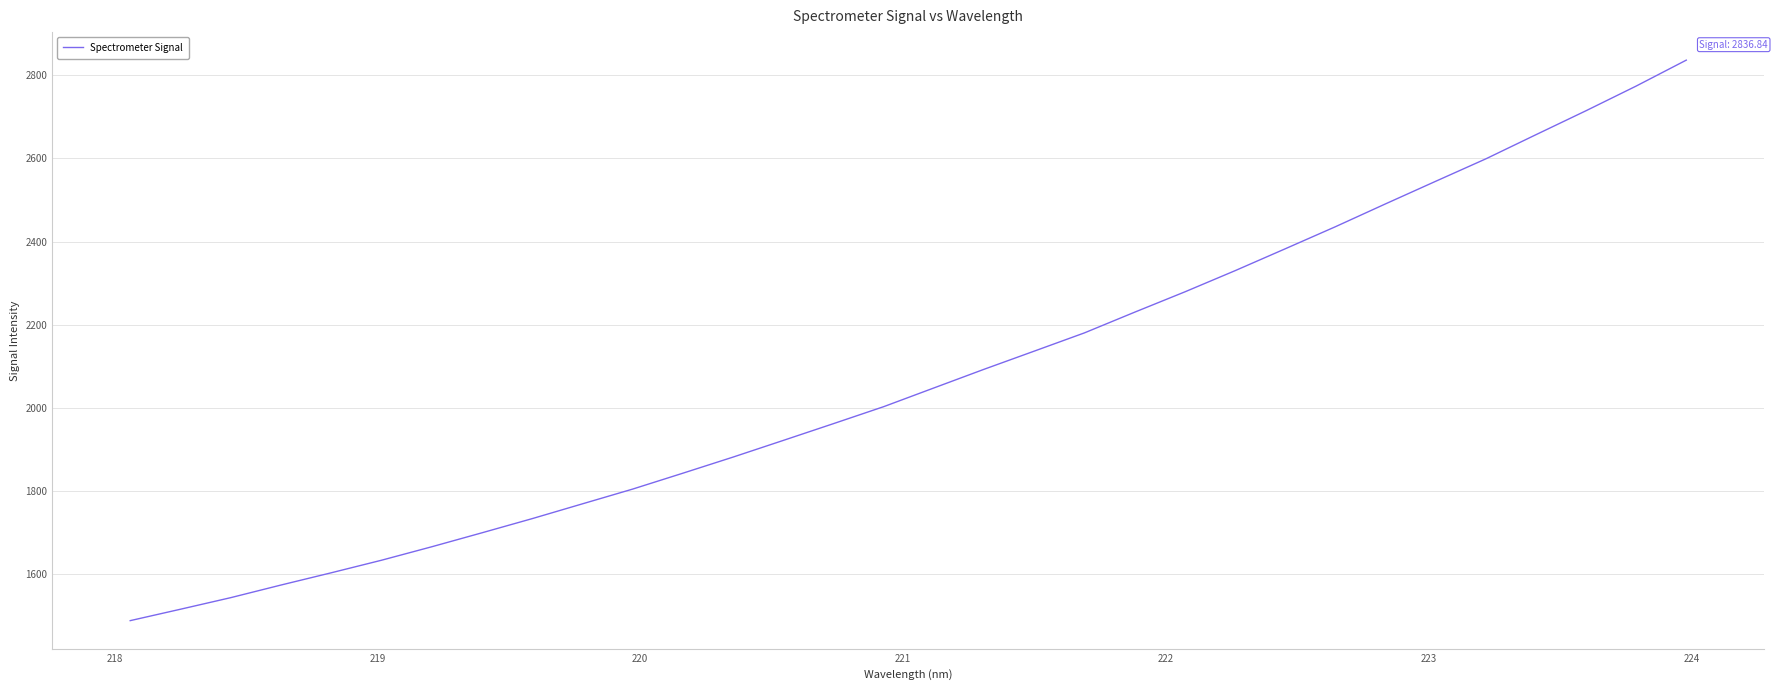

What is the minimum value shown in the chart?

1487.0